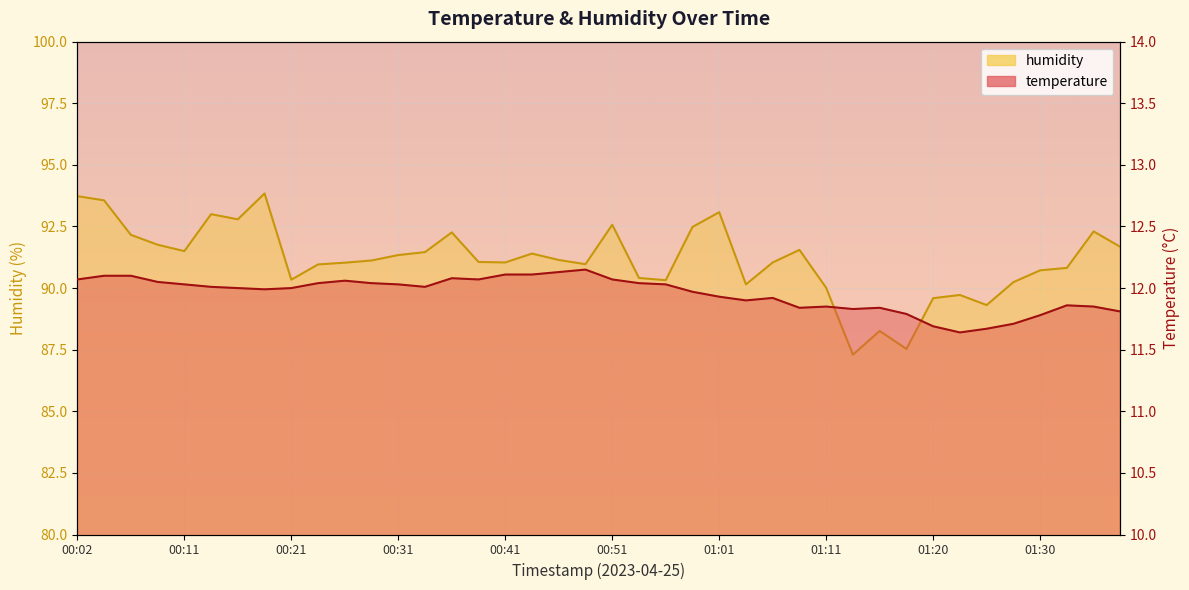

Reading left to right, what are all the values shown in this chart?

temperature: 12.1	12.1	12.1	12.1	12.0	12.0	12.0	12.0	12.0	12.0	12.1	12.0	12.0	12.0	12.1	12.1	12.1	12.1	12.1	12.2	12.1	12.0	12.0	12.0	11.9	11.9	11.9	11.8	11.8	11.8	11.8	11.8	11.7	11.6	11.7	11.7	11.8	11.9	11.8	11.8
humidity: 93.7	93.6	92.2	91.8	91.5	93.0	92.8	93.8	90.3	91.0	91.0	91.1	91.3	91.5	92.3	91.1	91.0	91.4	91.1	91.0	92.6	90.4	90.3	92.5	93.1	90.2	91.0	91.5	90.0	87.3	88.3	87.5	89.6	89.7	89.3	90.2	90.7	90.8	92.3	91.7